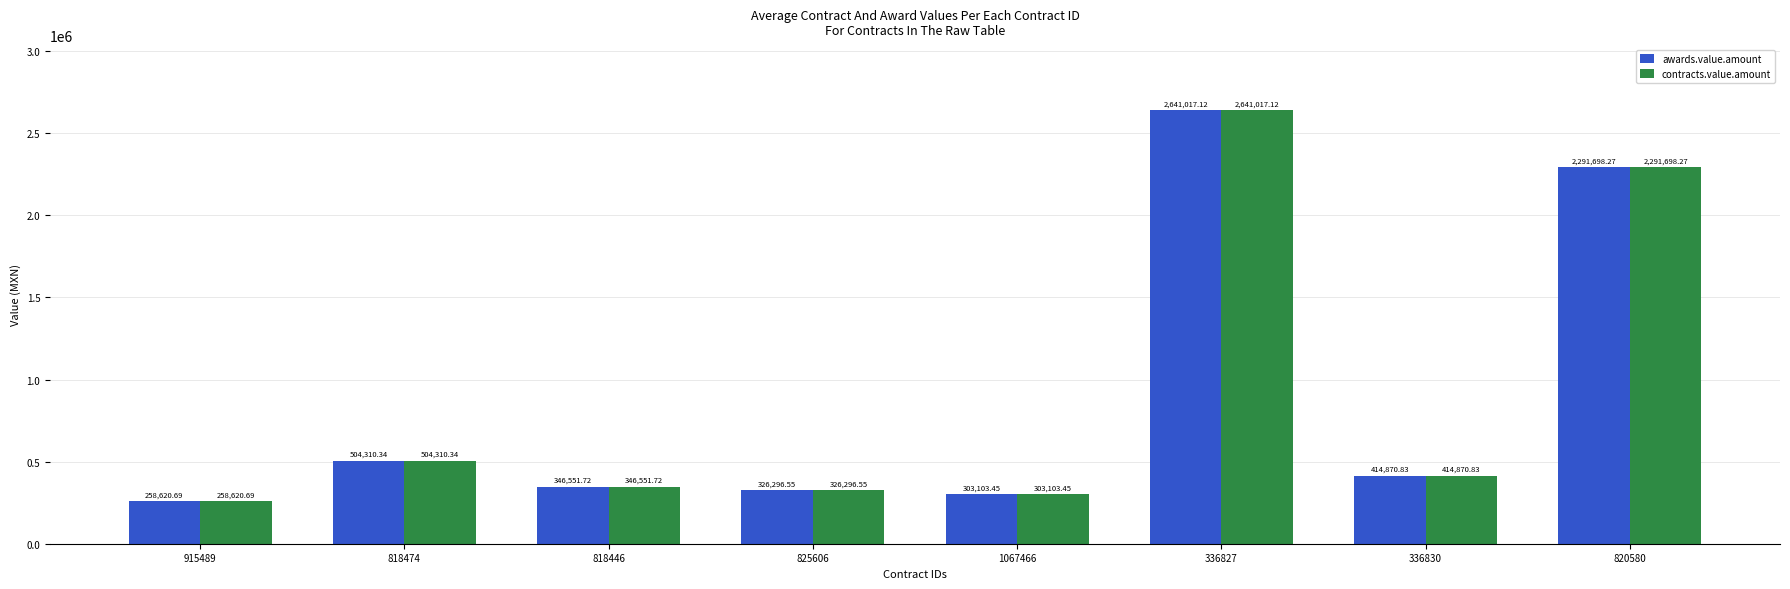

Is the value of contracts.value.amount at 818446 greater than the value of awards.value.amount at 1067466?

Yes